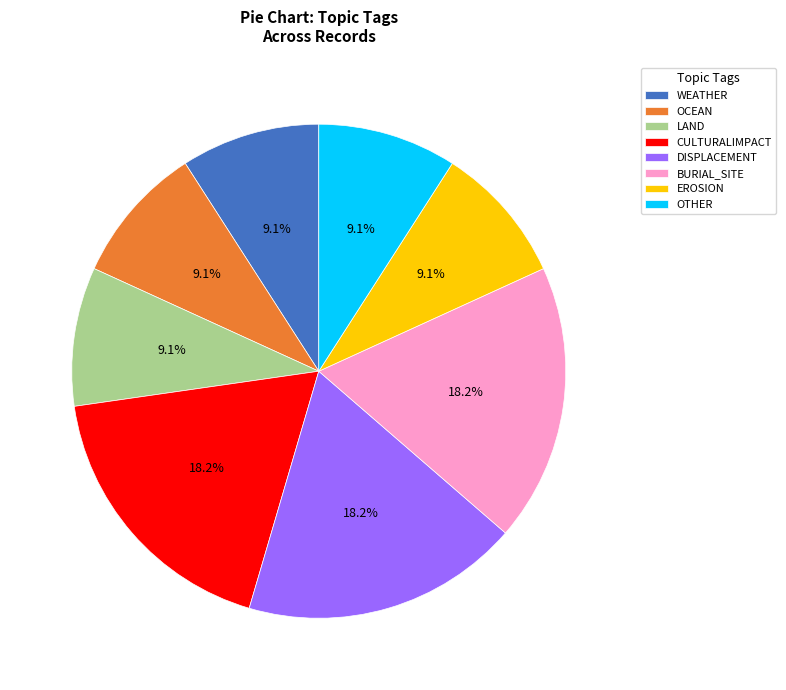

Count the number of slices in the pie.

8